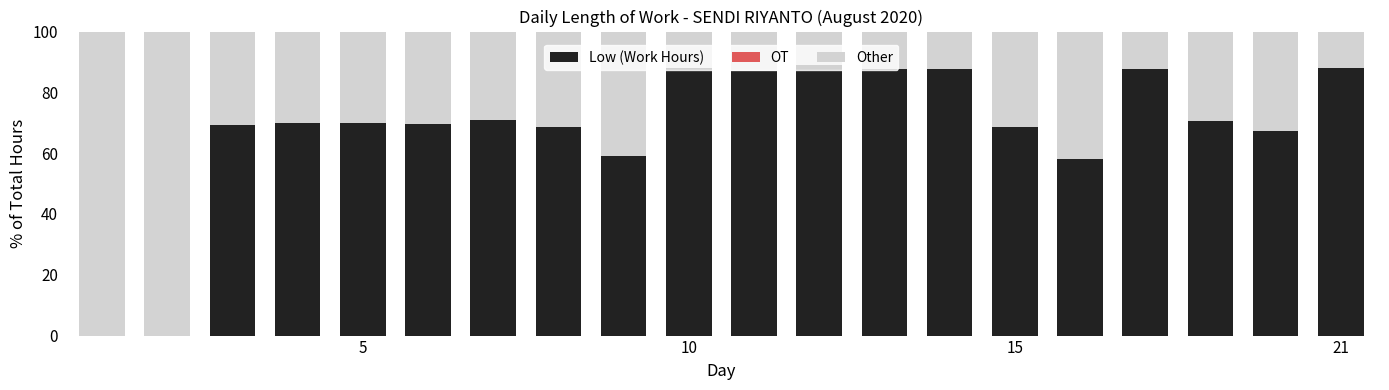

What is the sum of all Low (Work Hours) values?

1357.0